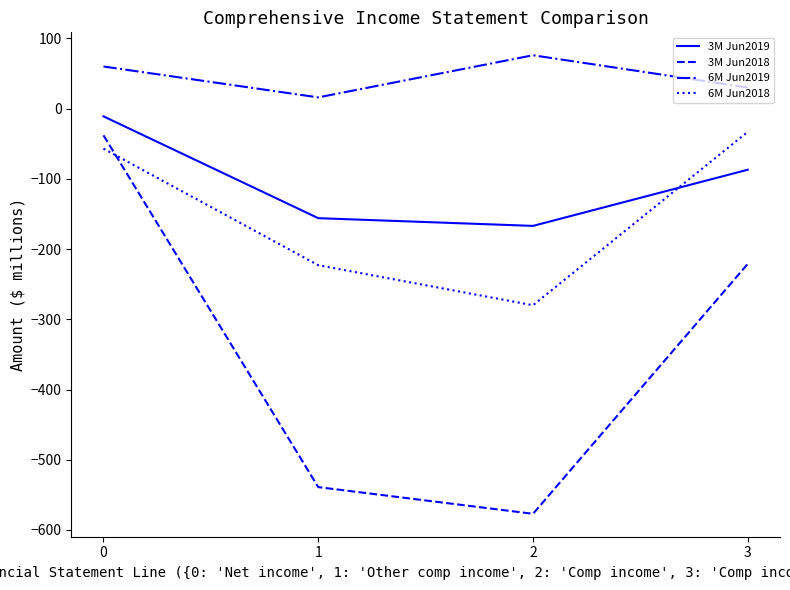

At 0, list the series in order from smallest to largest.

6M Jun2018, 3M Jun2018, 3M Jun2019, 6M Jun2019